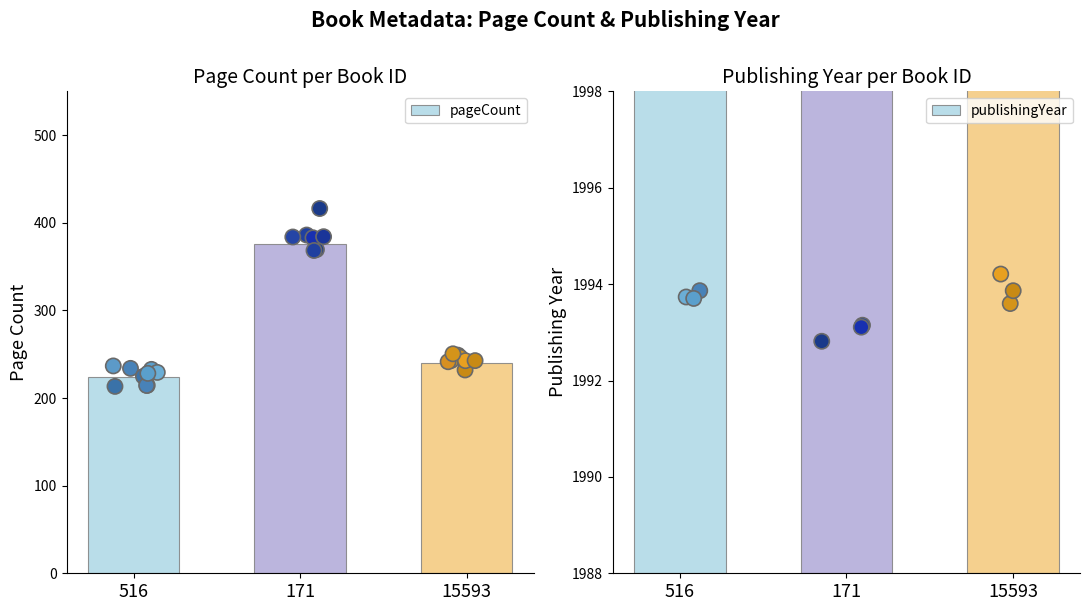

Which series has the largest Y range (max minus min)?

pageCount